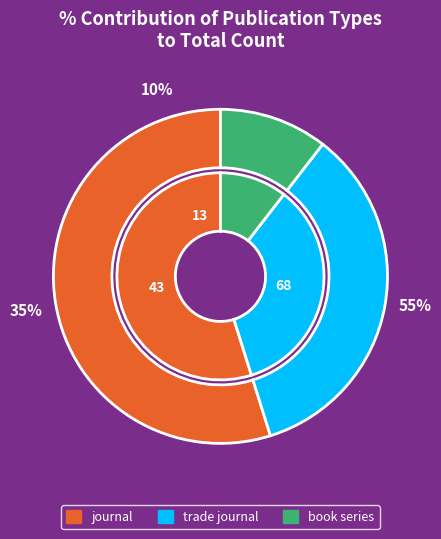

Which category has the smallest portion of the pie?

book series